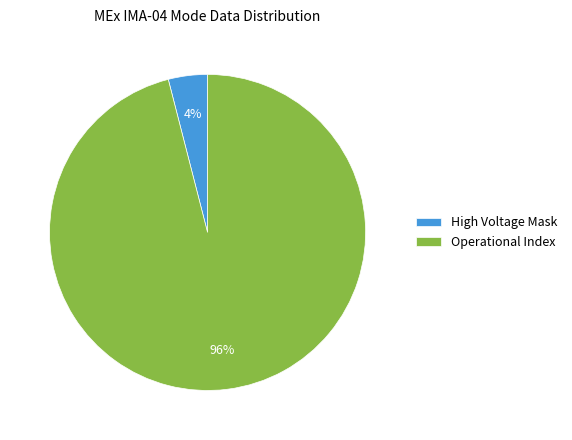

To the nearest percent, what is the average slice percentage?

50%